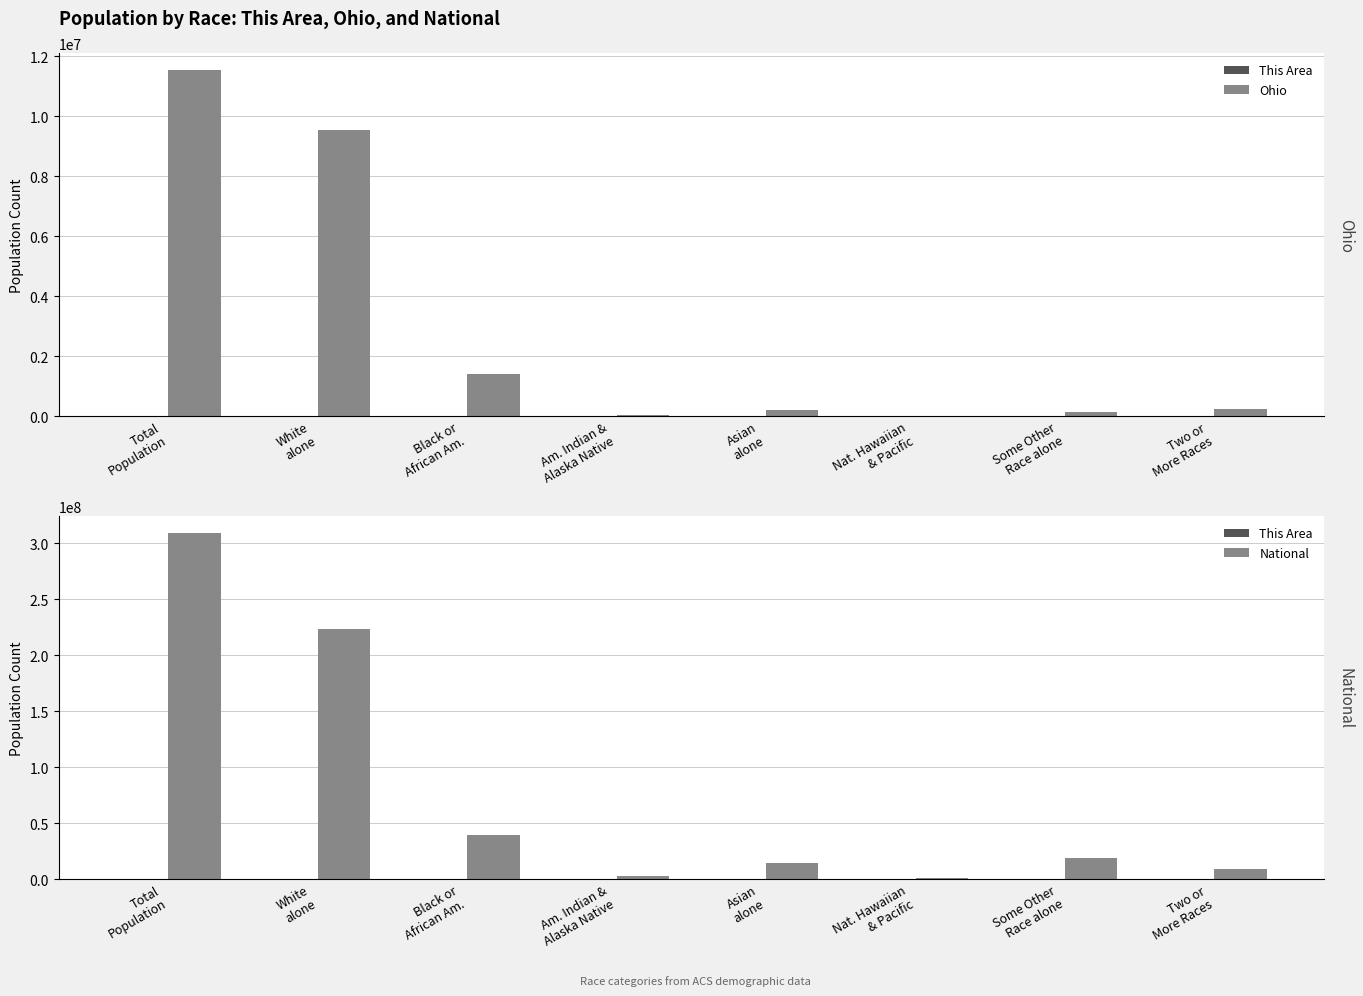

What is the difference between the highest and lowest values at Two or
More Races?

9008875